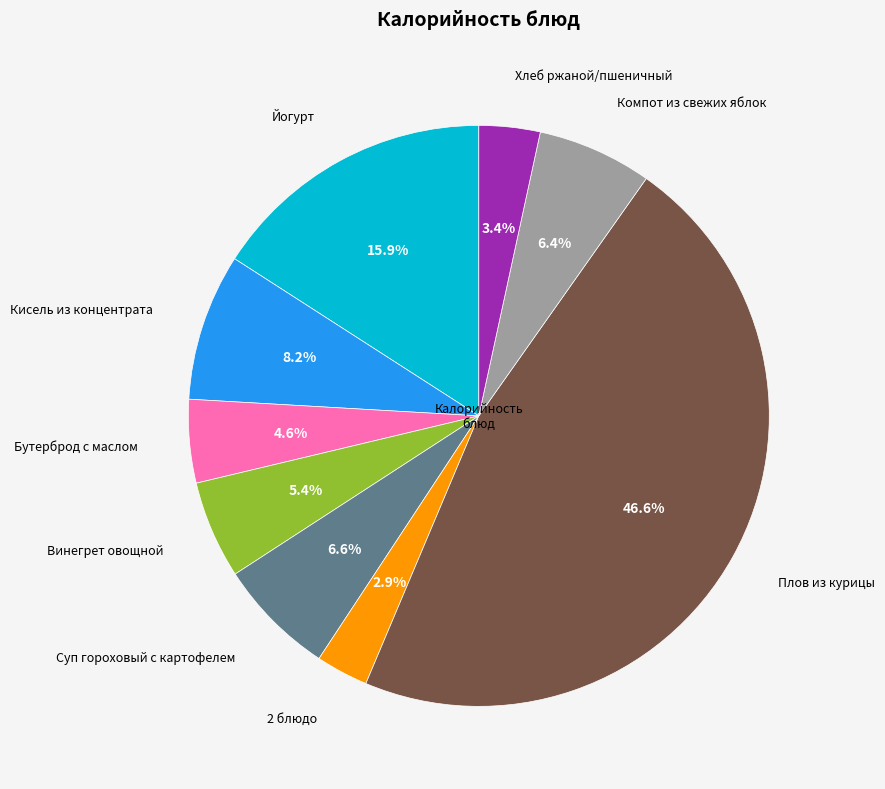

Is there a majority slice in this chart?

No